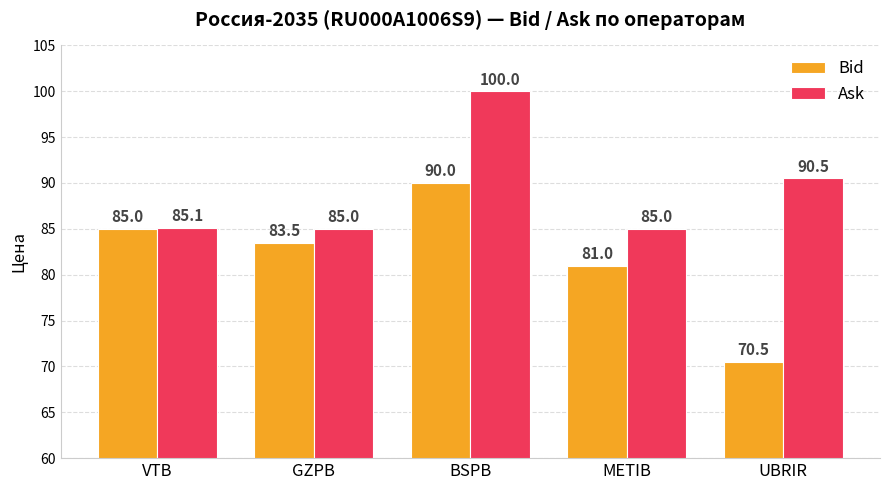

What is the label of the 5th bar from the right?

VTB